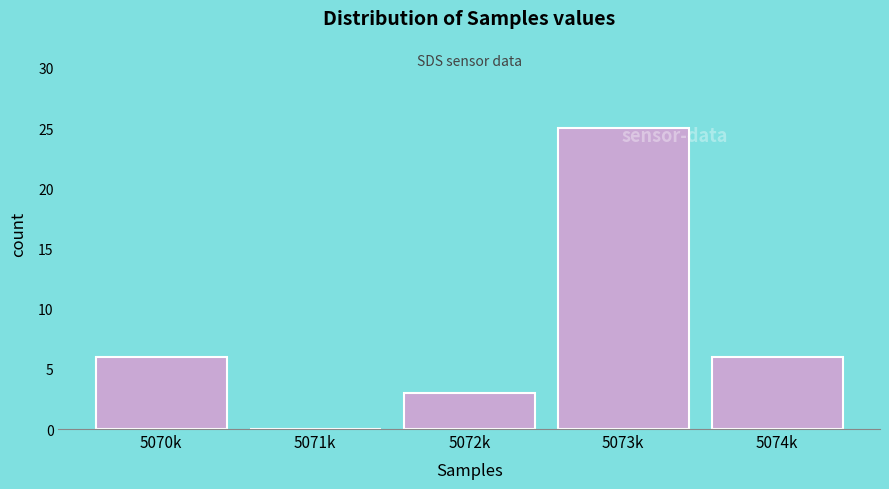

Approximately how many times larger is the value at 5073k compared to 5070k?

4.2